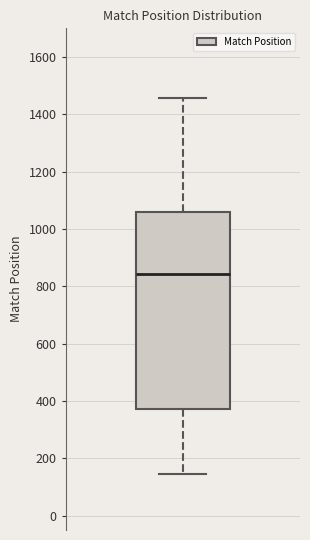

Read this box plot against the y-axis: the position of the median line, the range covered by the box, and the ends of both whiskers. The values are not printed on the chart, so give them approximately, as read against the axis.

median 840, box 380 to 1060, whiskers 140 to 1460